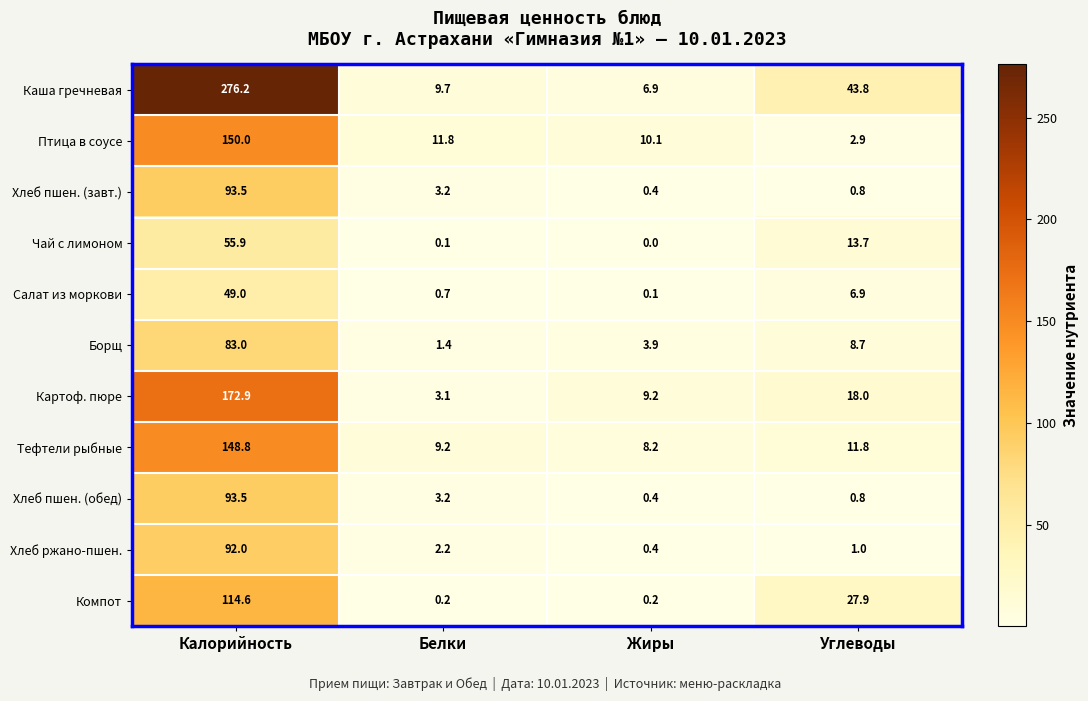

What is the spread (max minus min) of values at Жиры?

10.1